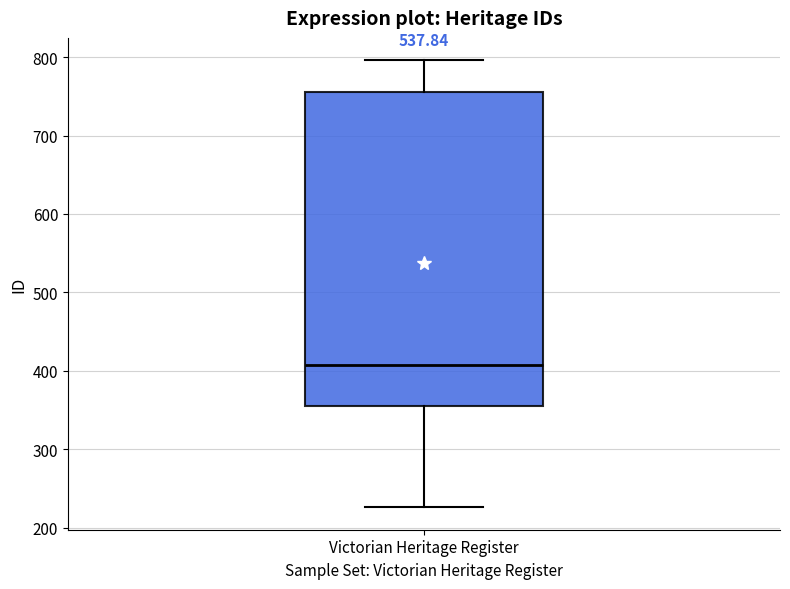

Read this box plot against the y-axis: the position of the median line, the range covered by the box, and the ends of both whiskers. The values are not printed on the chart, so give them approximately, as read against the axis.

median 410, box 360 to 760, whiskers 230 to 800